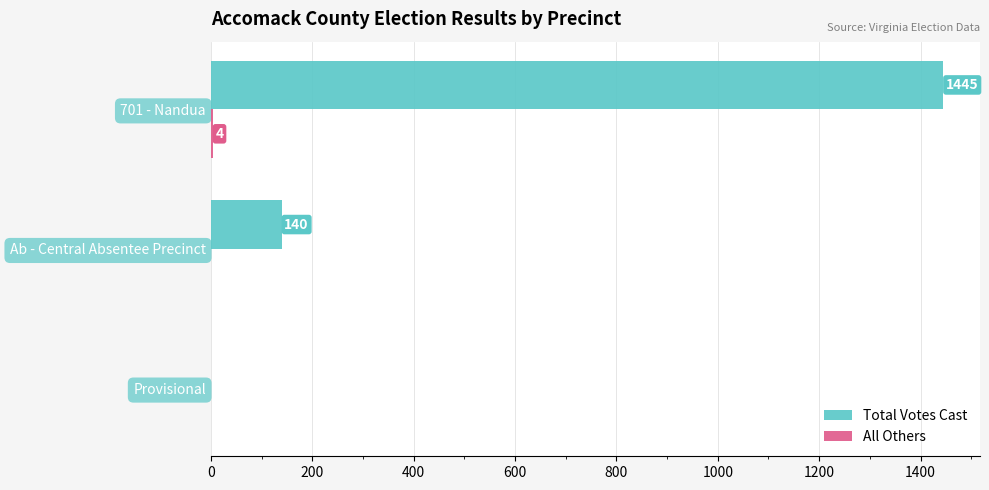

What is the approximate value of Total Votes Cast at 701 - Nandua, to the nearest 50?

1450